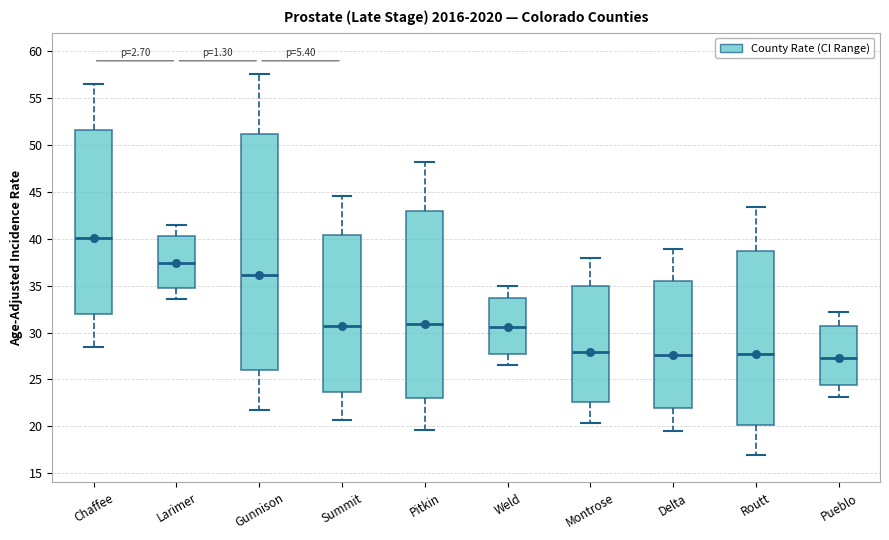

Reading left to right, read every box against the y-axis: the position of its median line, the range the box covers, and the ends of its whiskers. The values are not printed on the chart, so give them approximately, as read against the axis.

Chaffee: median 40.0, box 32.0 to 51.5, whiskers 28.5 to 56.5
Larimer: median 37.5, box 34.5 to 40.5, whiskers 33.5 to 41.5
Gunnison: median 36.0, box 26.0 to 51.0, whiskers 21.5 to 57.5
Summit: median 30.5, box 23.5 to 40.5, whiskers 20.5 to 44.5
Pitkin: median 31.0, box 23.0 to 43.0, whiskers 19.5 to 48.0
Weld: median 30.5, box 27.5 to 33.5, whiskers 26.5 to 35.0
Montrose: median 28.0, box 22.5 to 35.0, whiskers 20.5 to 38.0
Delta: median 27.5, box 22.0 to 35.5, whiskers 19.5 to 39.0
Routt: median 27.5, box 20.0 to 38.5, whiskers 17.0 to 43.5
Pueblo: median 27.5, box 24.5 to 30.5, whiskers 23.0 to 32.0